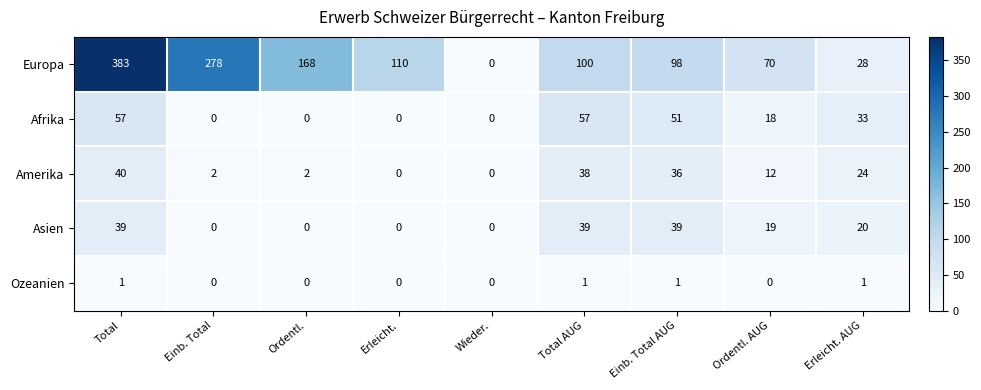

List the series in order of their peak value, lowest first.

Ozeanien, Asien, Amerika, Afrika, Europa